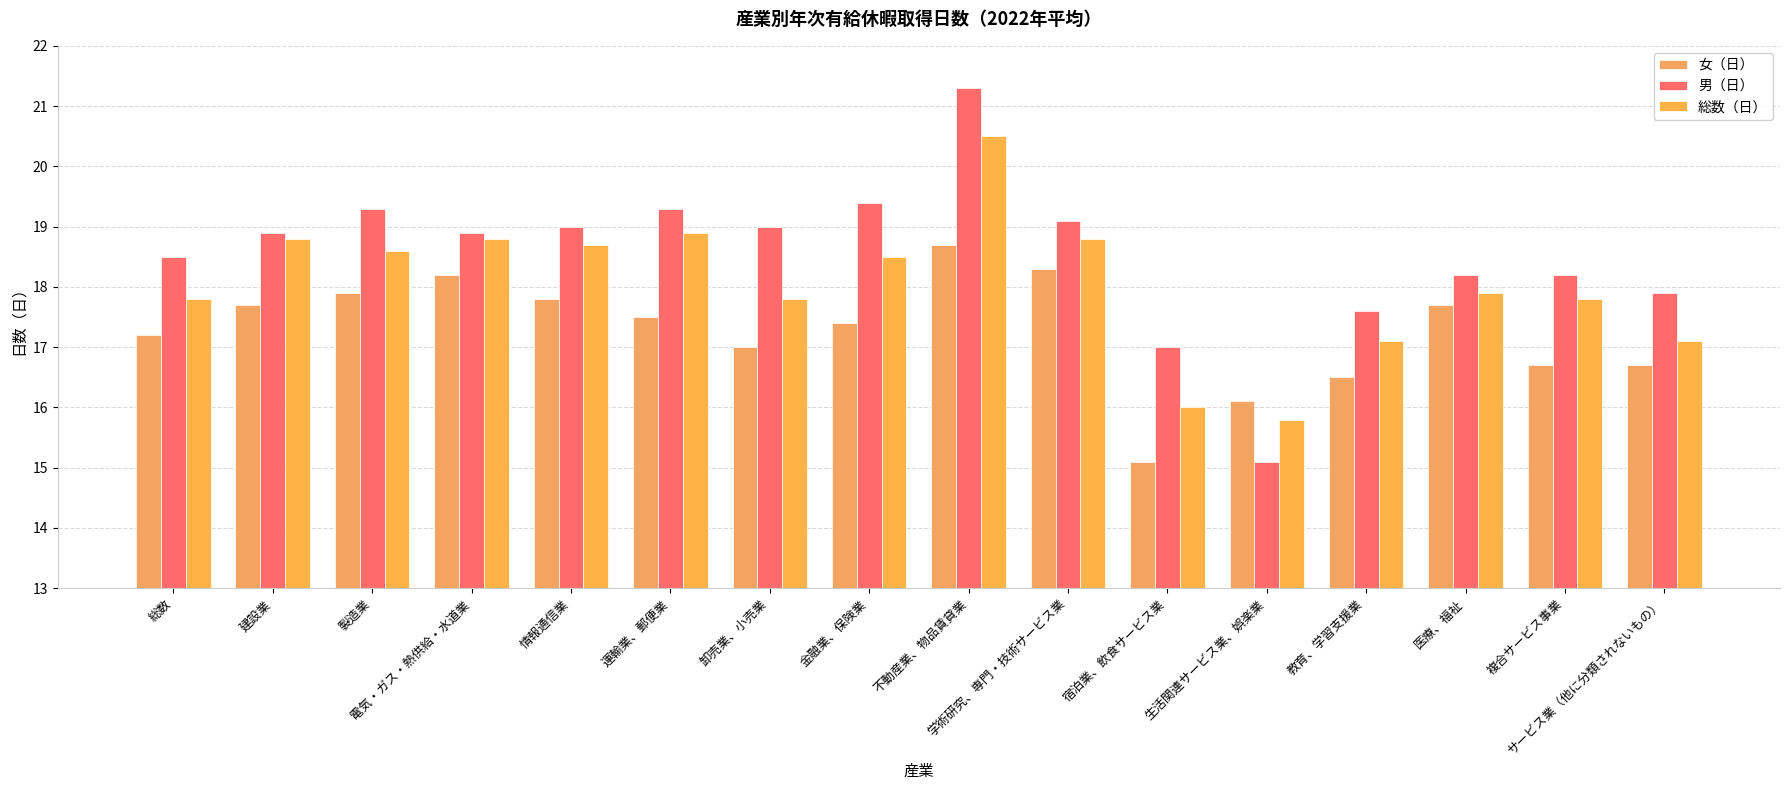

What is the average value of the 総数（日） series?

18.1